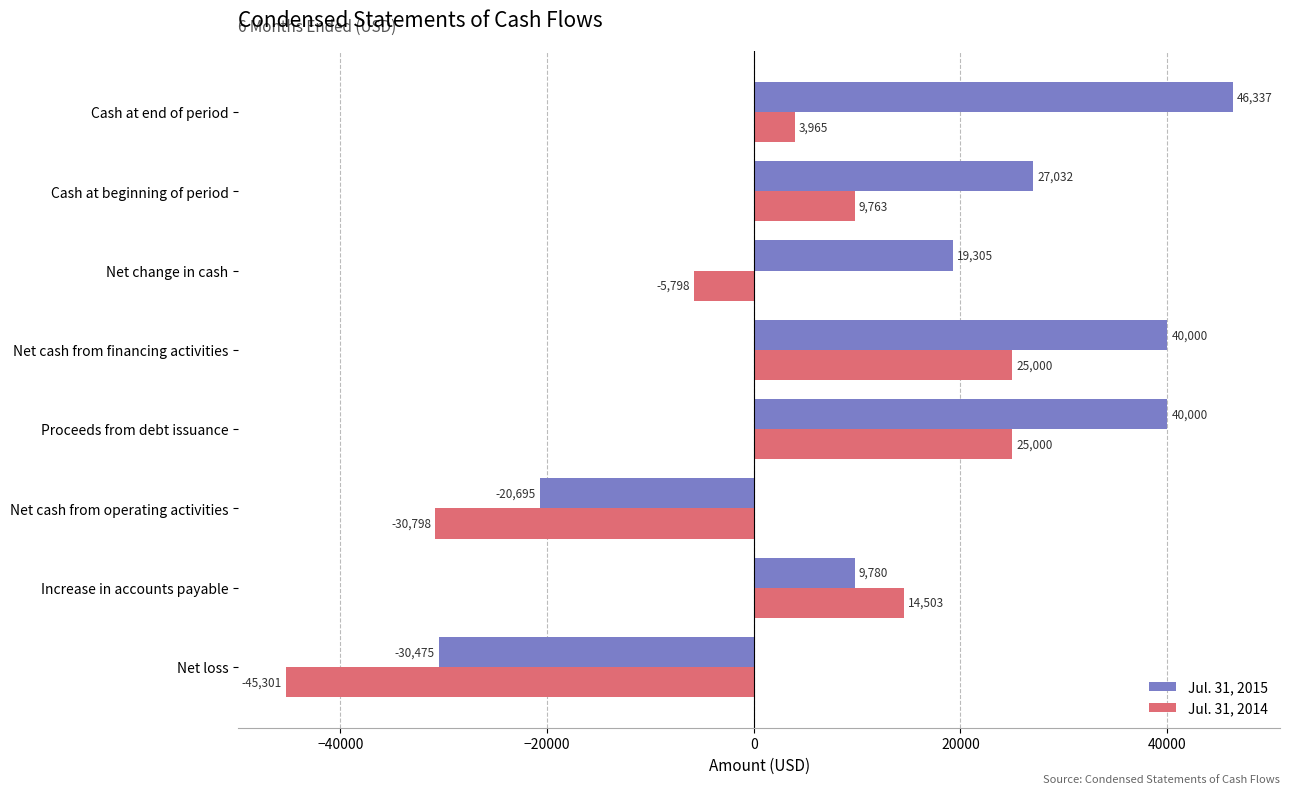

Where is Jul. 31, 2015 nearest to the value 7931?

Increase in accounts payable